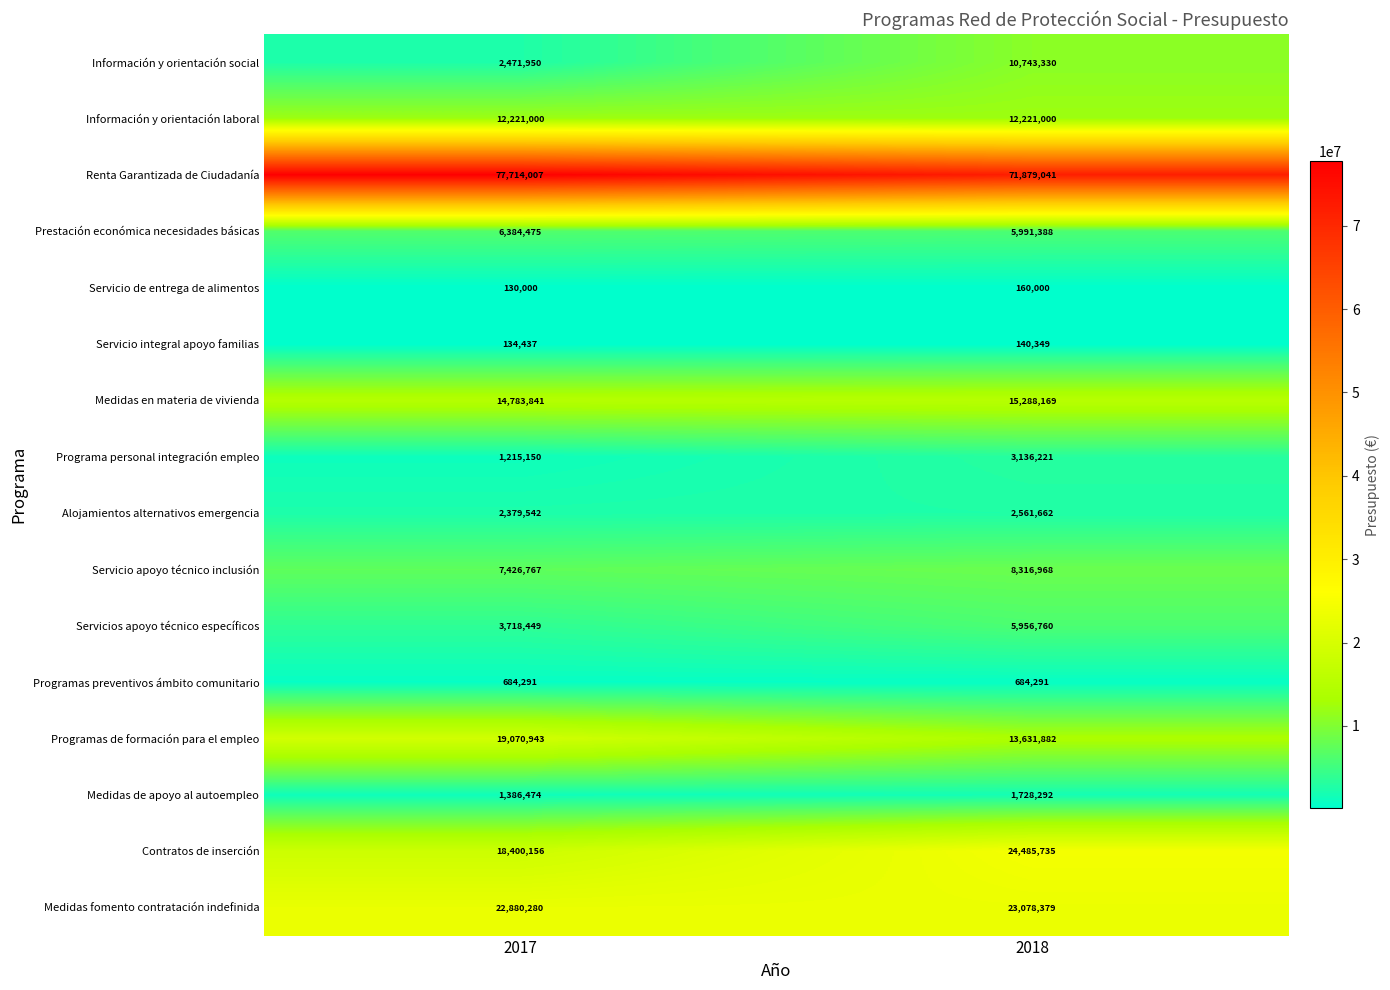

The Programas de formación para el empleo series shows 29931647 at 2017. True or false?

False